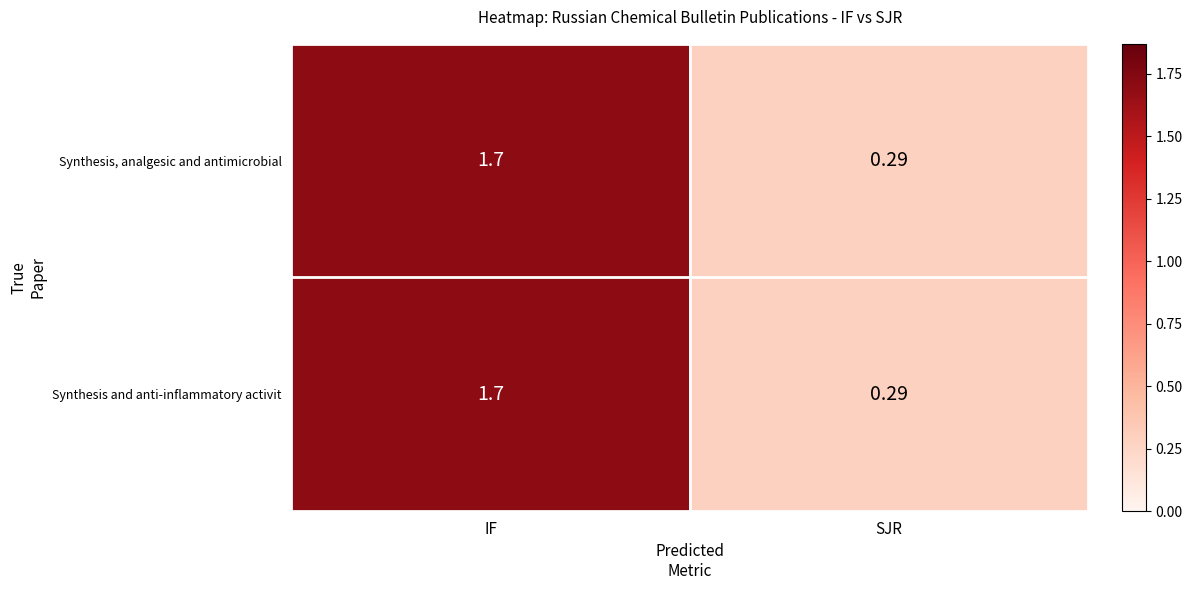

Count the number of data series in this chart.

2